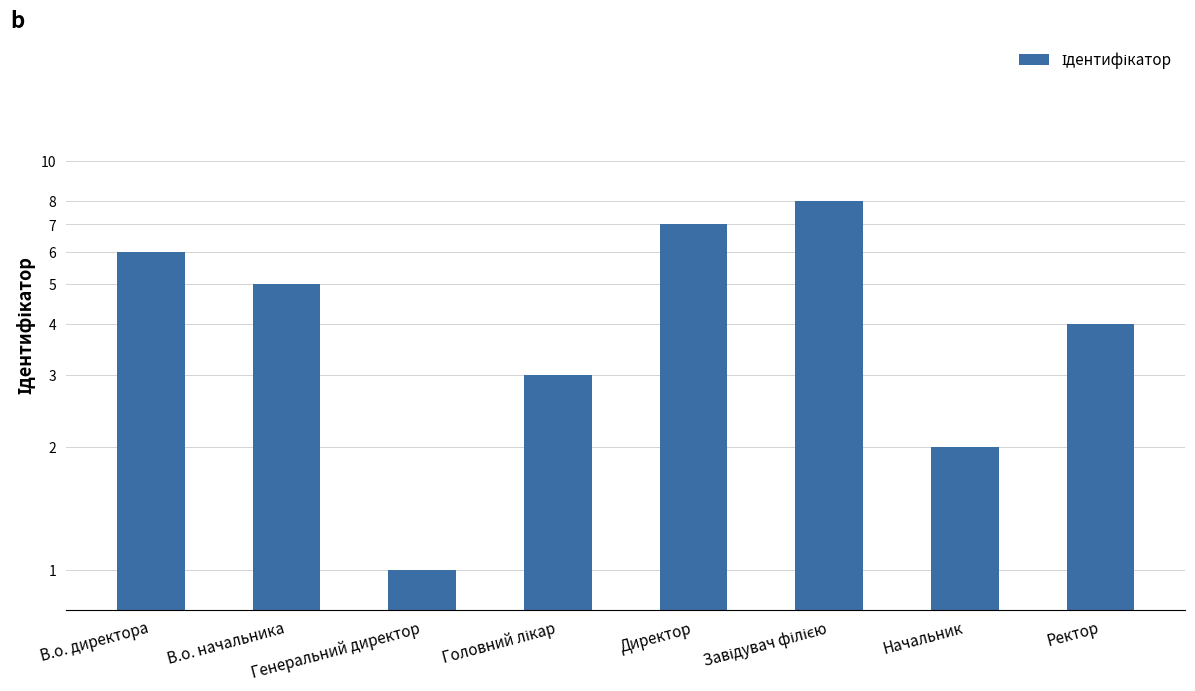

True or false: the data shows 0 at Генеральний директор.

False